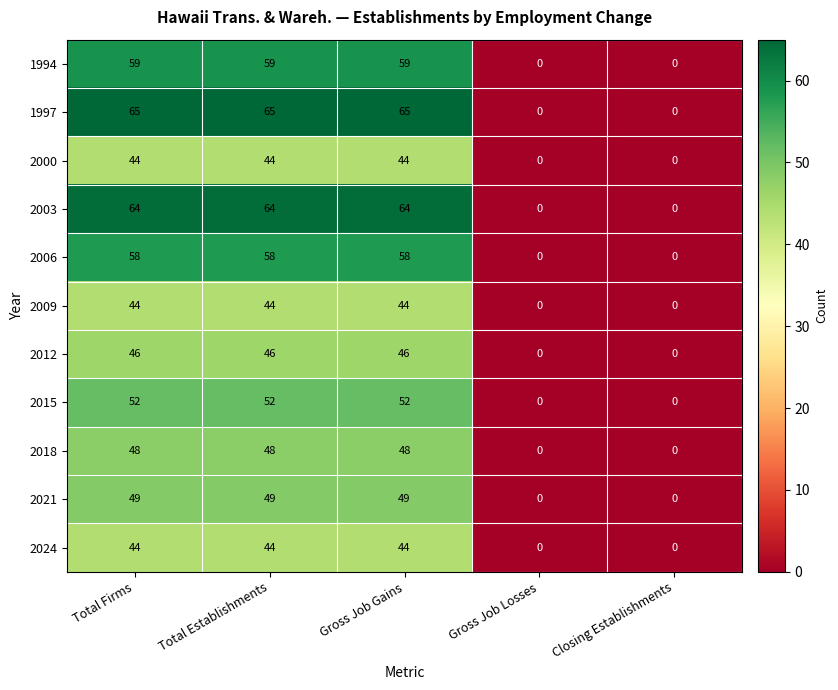

Which series has the widest spread of values?

1997